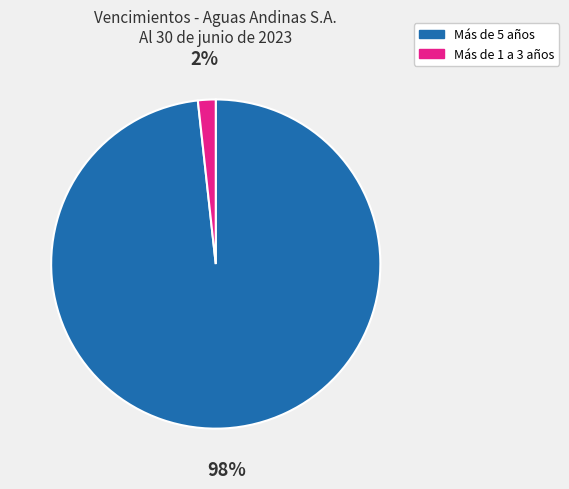

Count the number of slices in the pie.

2